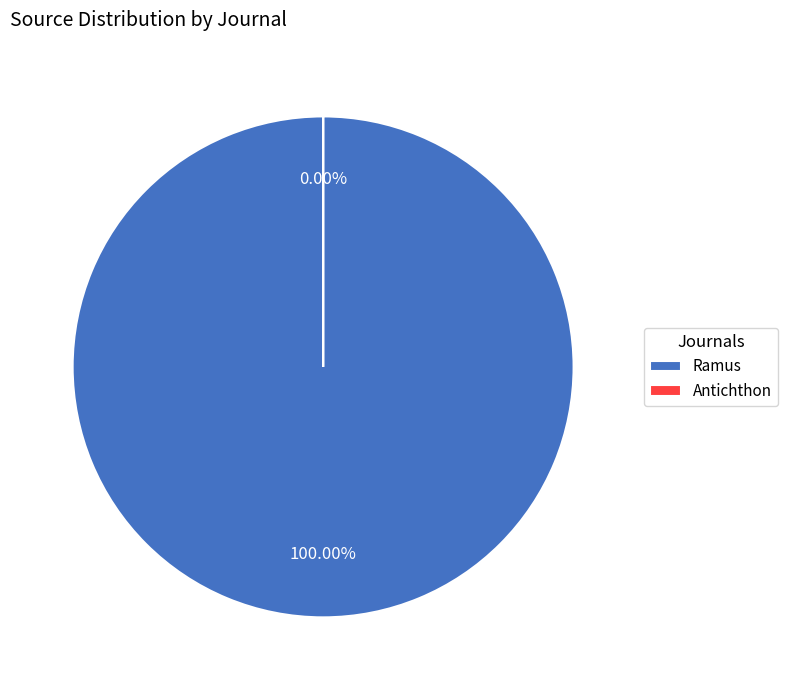

What percentage do Ramus and Antichthon together represent?

100.0%